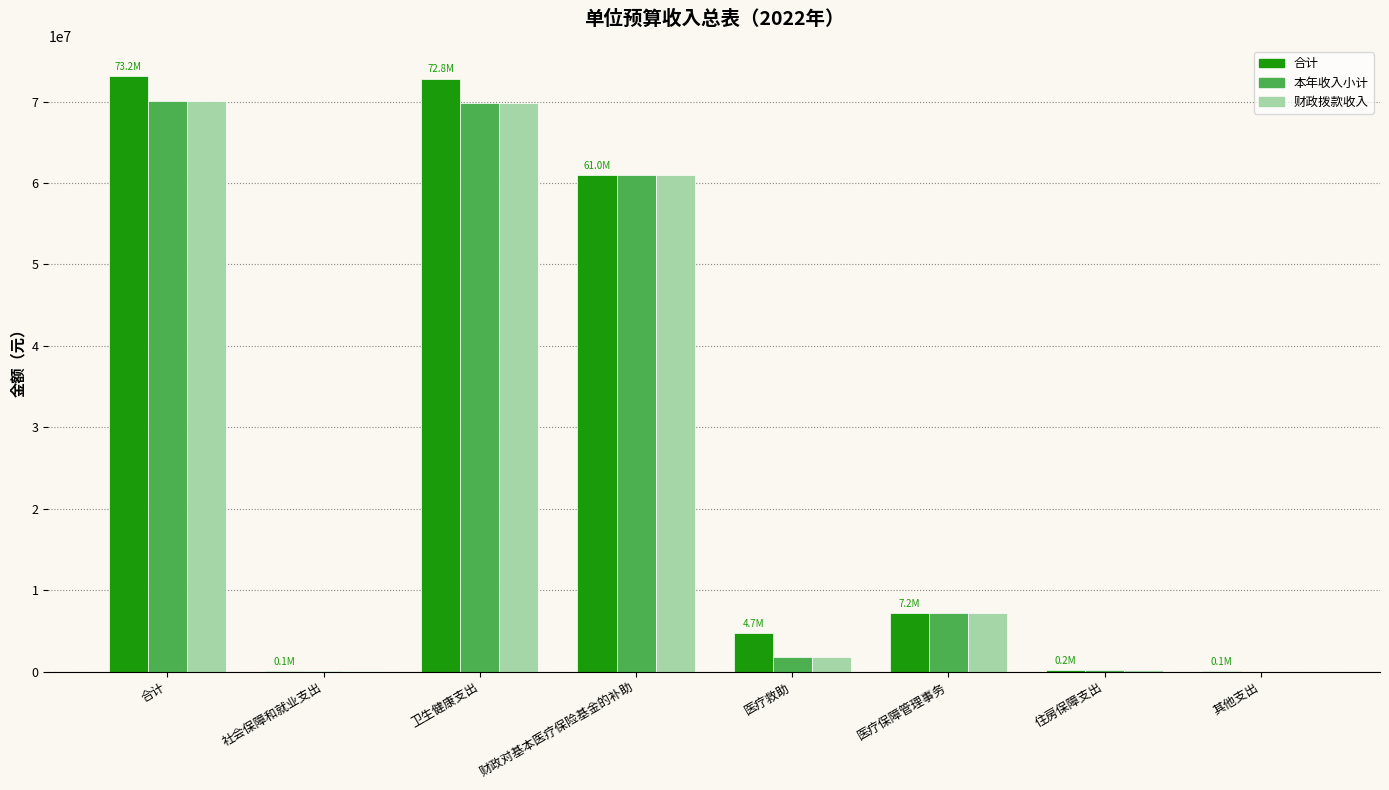

Does the chart contain stacked bars?

No